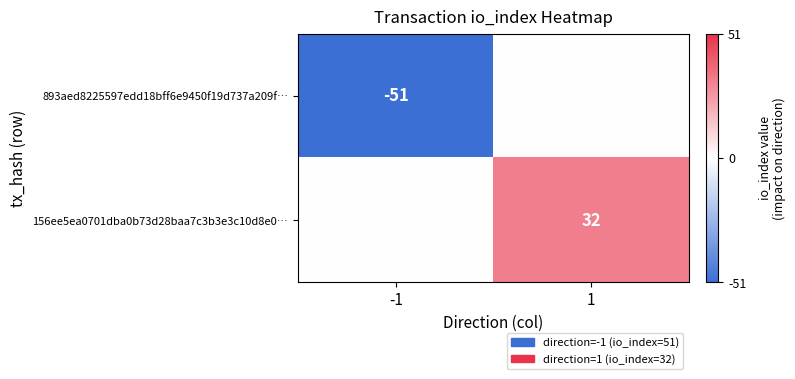

Which label corresponds to the largest value in the chart?

1